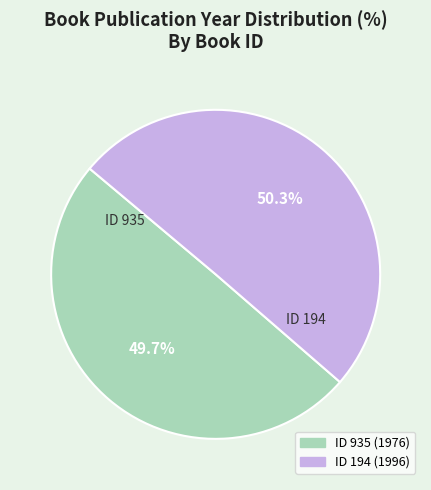

Is there a majority slice in this chart?

Yes